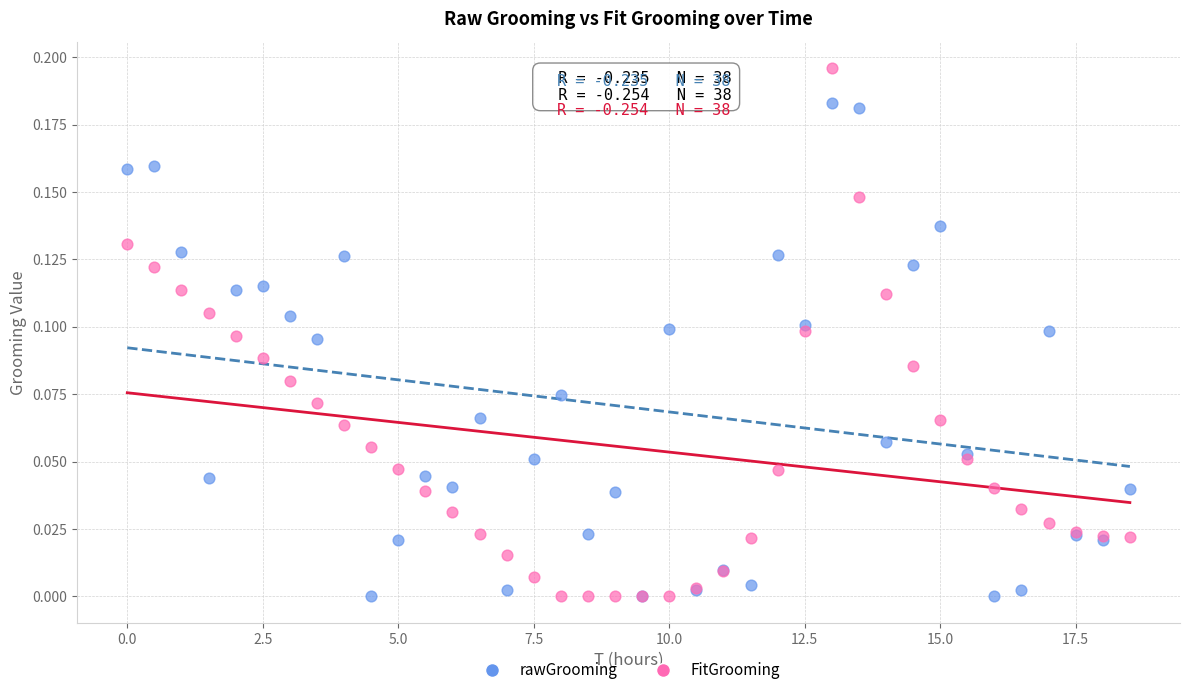

What are all the series names shown in the legend?

rawGrooming, FitGrooming